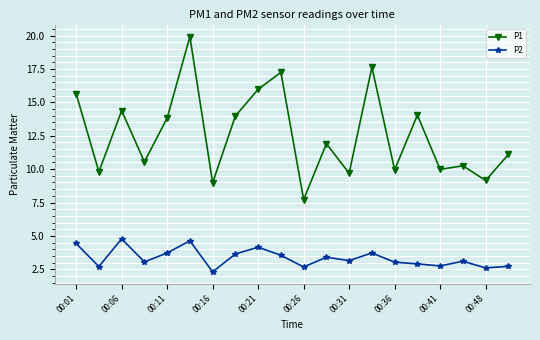

True or false: P1 and P2 intersect in this chart.

False